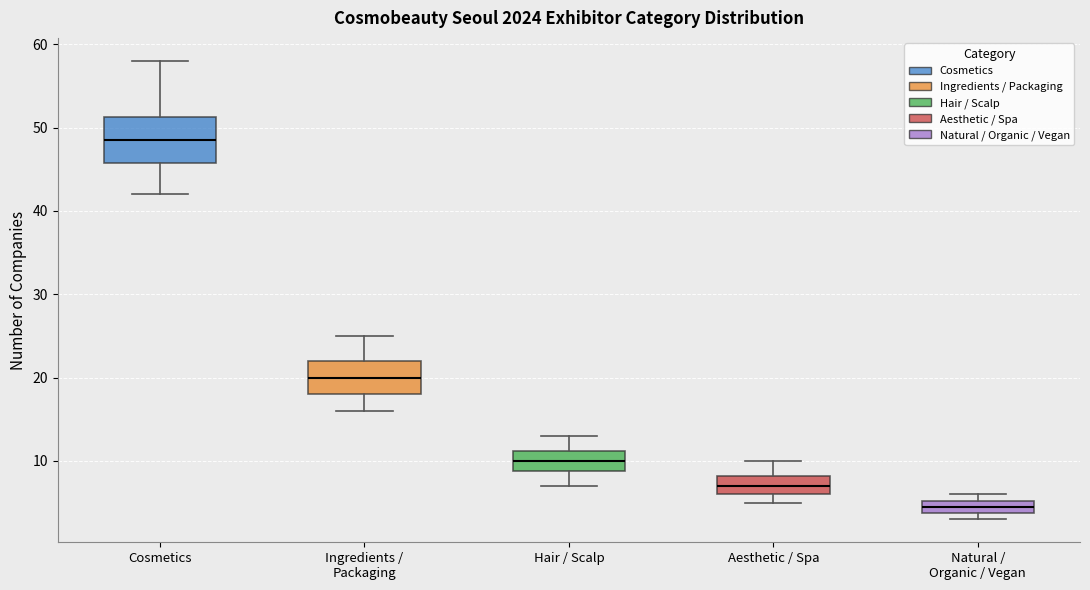

Which box has the highest median line?

Cosmetics